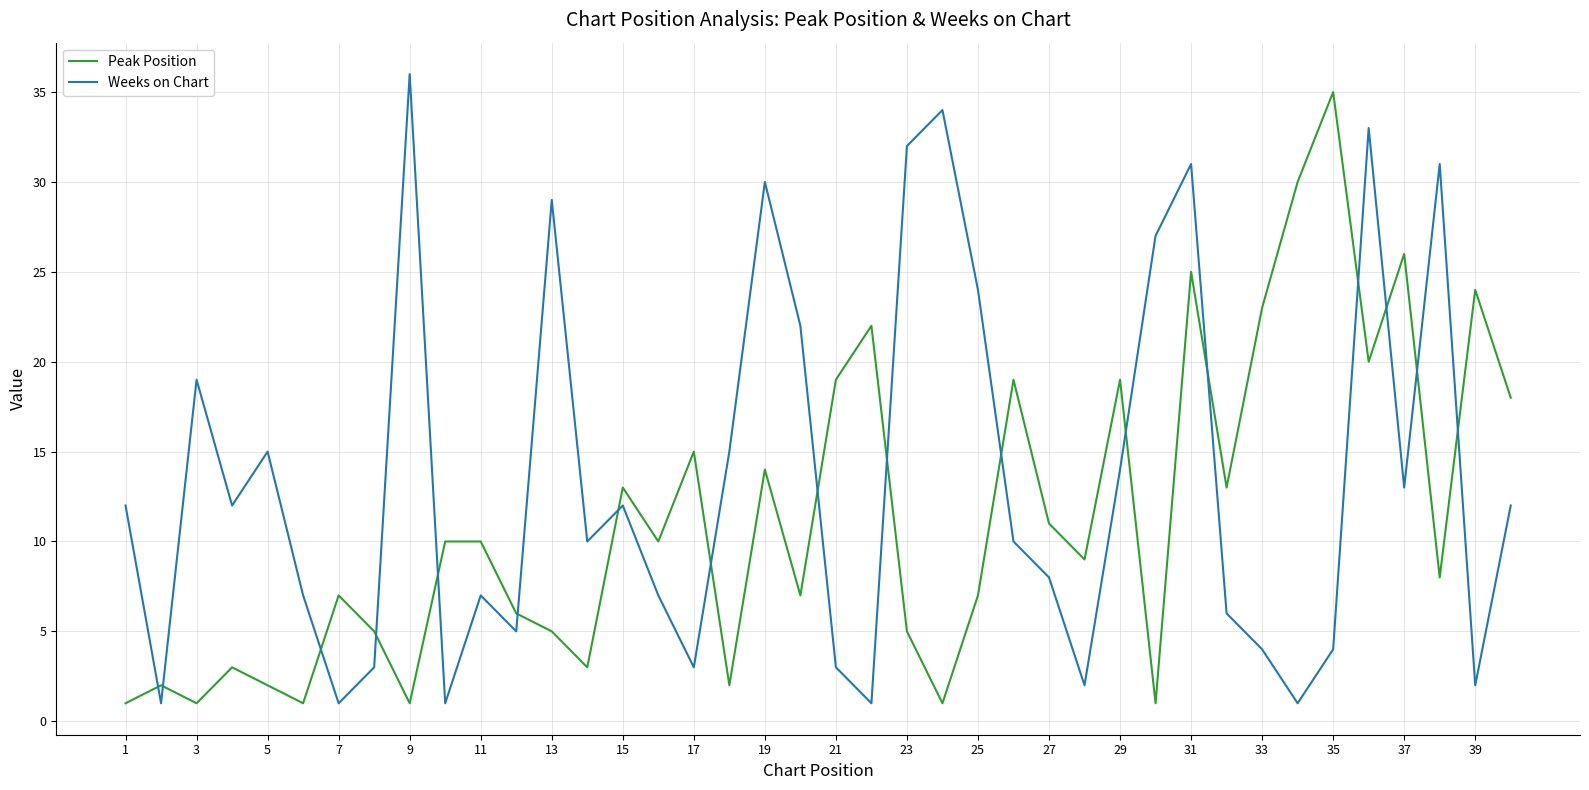

Does the chart display data point markers on the line(s)?

No